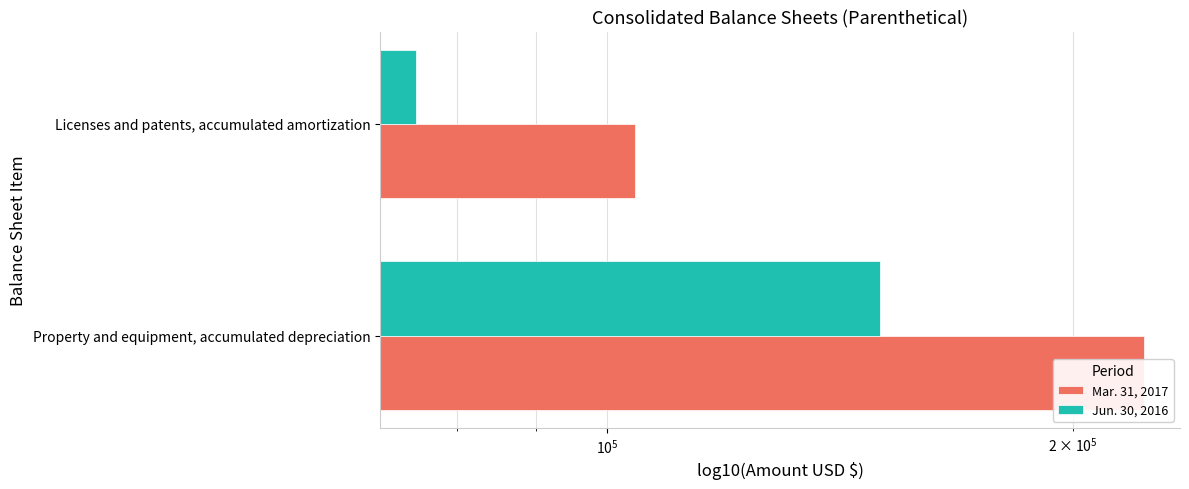

Is it true that Mar. 31, 2017 equals 68297 at Licenses and patents, accumulated amortization?

False